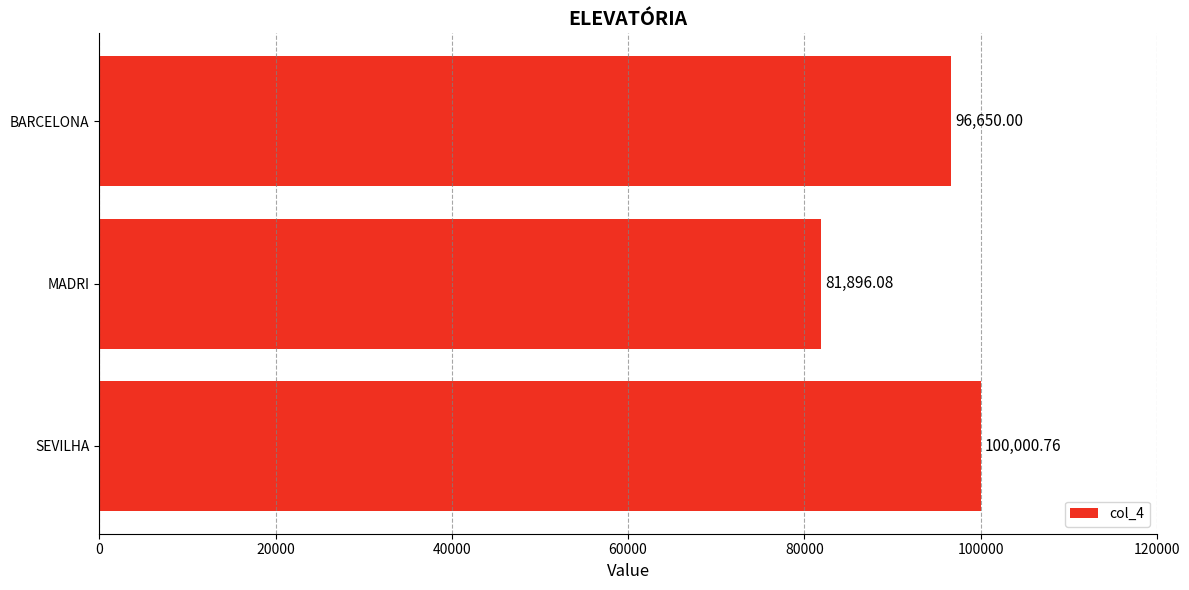

What is the ratio of the value at SEVILHA to the value at BARCELONA?

1.0